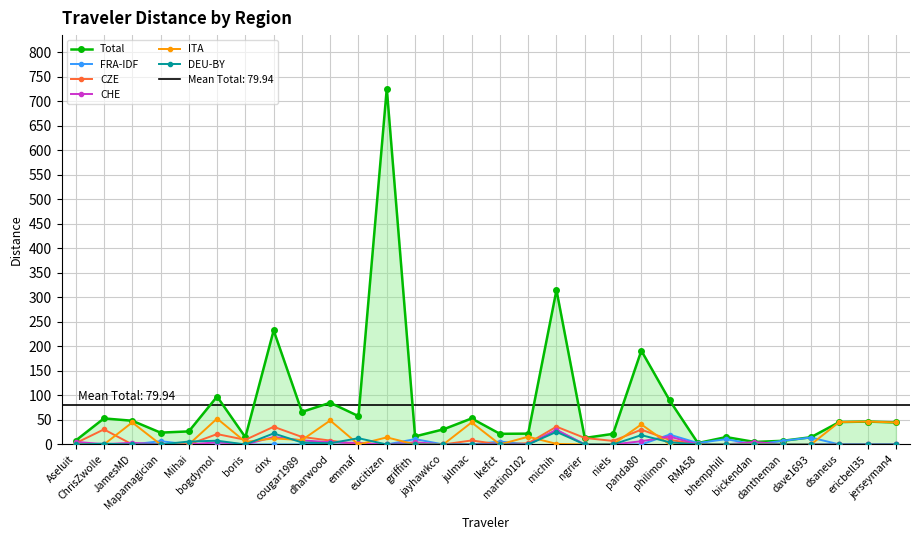

At which label is DEU-BY closest to 12?

emmaf